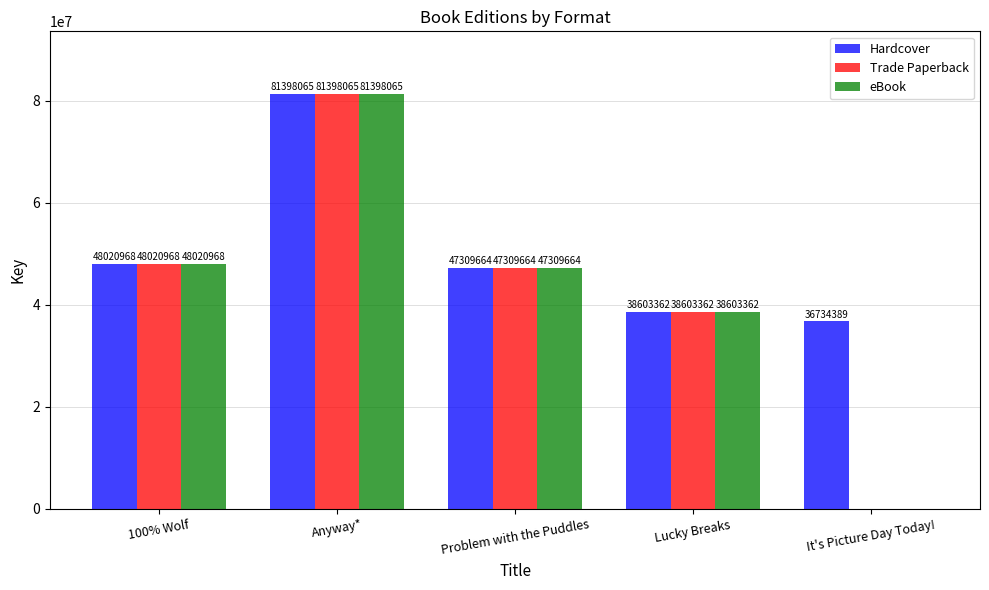

Reading right to left, extract all data points from this chart.

Hardcover: It's Picture Day Today!=36734389	Lucky Breaks=38603362	Problem with the Puddles=47309664	Anyway*=81398065	100% Wolf=48020968
Trade Paperback: It's Picture Day Today!=0	Lucky Breaks=38603362	Problem with the Puddles=47309664	Anyway*=81398065	100% Wolf=48020968
eBook: It's Picture Day Today!=0	Lucky Breaks=38603362	Problem with the Puddles=47309664	Anyway*=81398065	100% Wolf=48020968